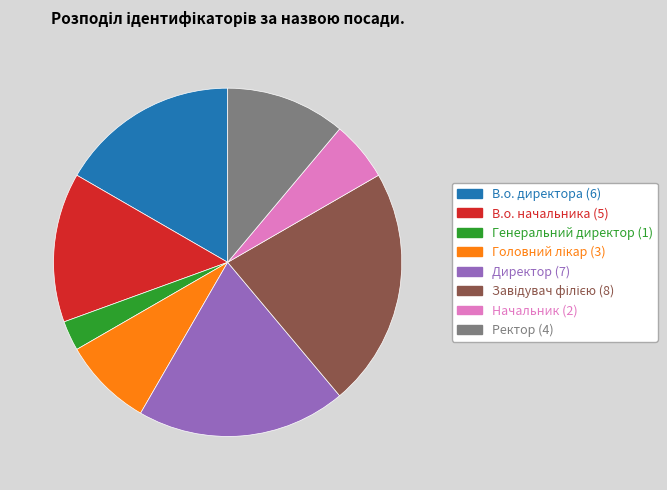

The В.о. начальника slice represents 14% of the pie. True or false?

True